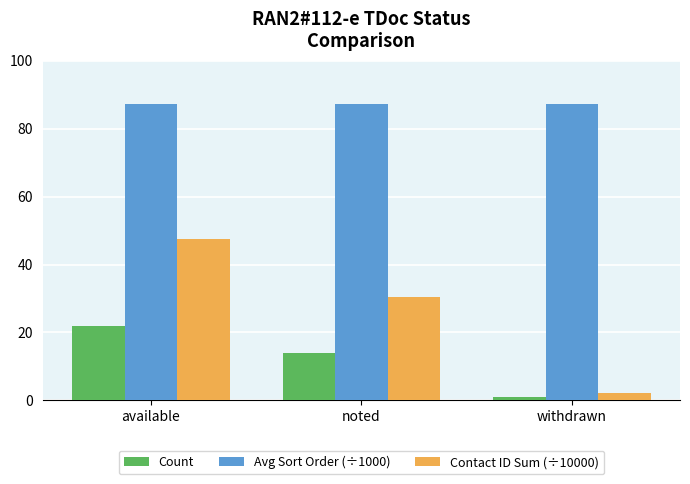

How many bars are there in total?

9